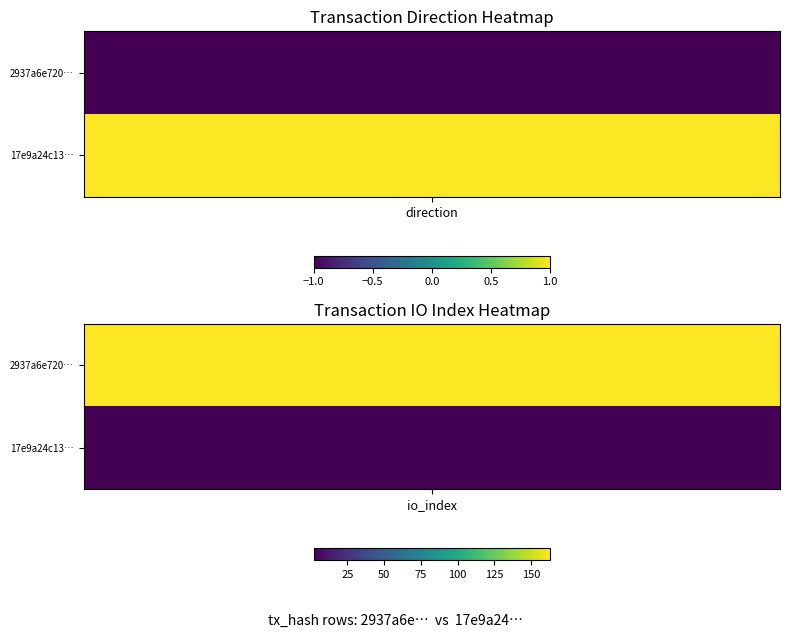

What is the spread (max minus min) of values at 1?

161